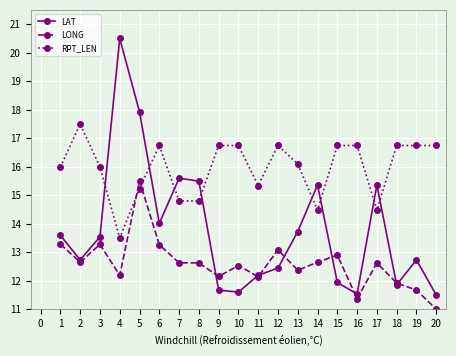

The LAT series shows 5.3 at 9. True or false?

False